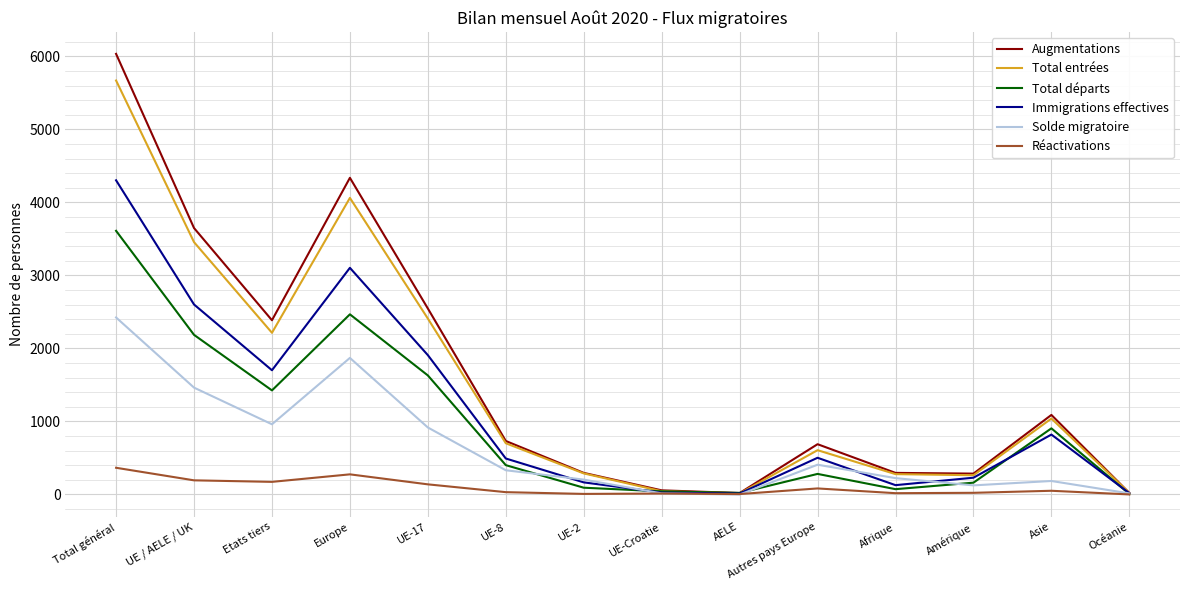

At which label does Réactivations first exceed 50?

Total général